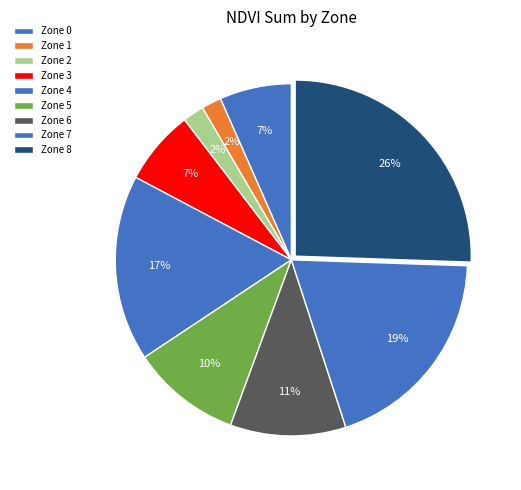

What percentage do Zone 0 and Zone 3 together represent?

13.5%